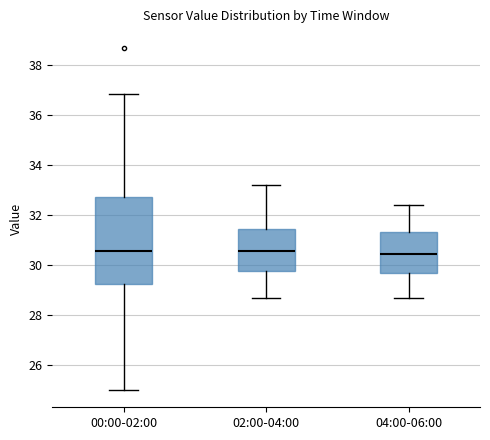

Reading left to right, read every box against the y-axis: the position of its median line, the range the box covers, and the ends of its whiskers. The values are not printed on the chart, so give them approximately, as read against the axis.

00:00-02:00: median 30.6, box 29.2 to 32.8, whiskers 25.0 to 36.8
02:00-04:00: median 30.6, box 29.8 to 31.4, whiskers 28.8 to 33.2
04:00-06:00: median 30.4, box 29.6 to 31.4, whiskers 28.8 to 32.4